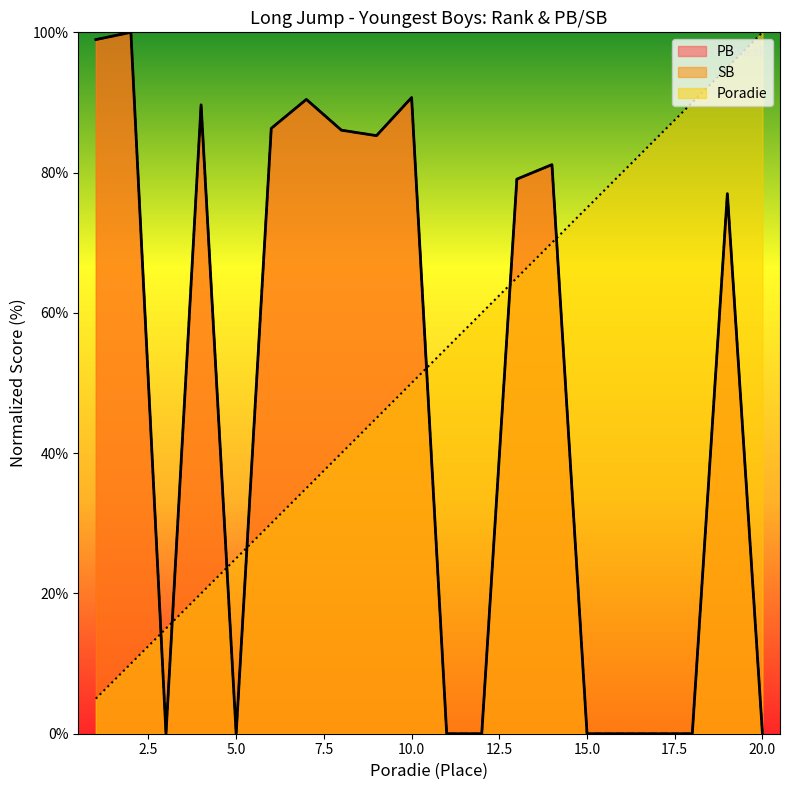

Reading left to right, extract all data points from this chart.

Poradie: 5.0	10.0	15.0	20.0	25.0	30.0	35.0	40.0	45.0	50.0	55.0	60.0	65.0	70.0	75.0	80.0	85.0	90.0	95.0	100.0
PB: 99.0	100.0	0.0	89.7	0.0	86.3	90.4	86.0	85.3	90.7	0.0	0.0	79.1	81.1	0.0	0.0	0.0	0.0	77.0	0.0
SB: 99.0	100.0	0.0	89.7	0.0	86.3	90.4	86.0	85.3	90.7	0.0	0.0	79.1	81.1	0.0	0.0	0.0	0.0	77.0	0.0